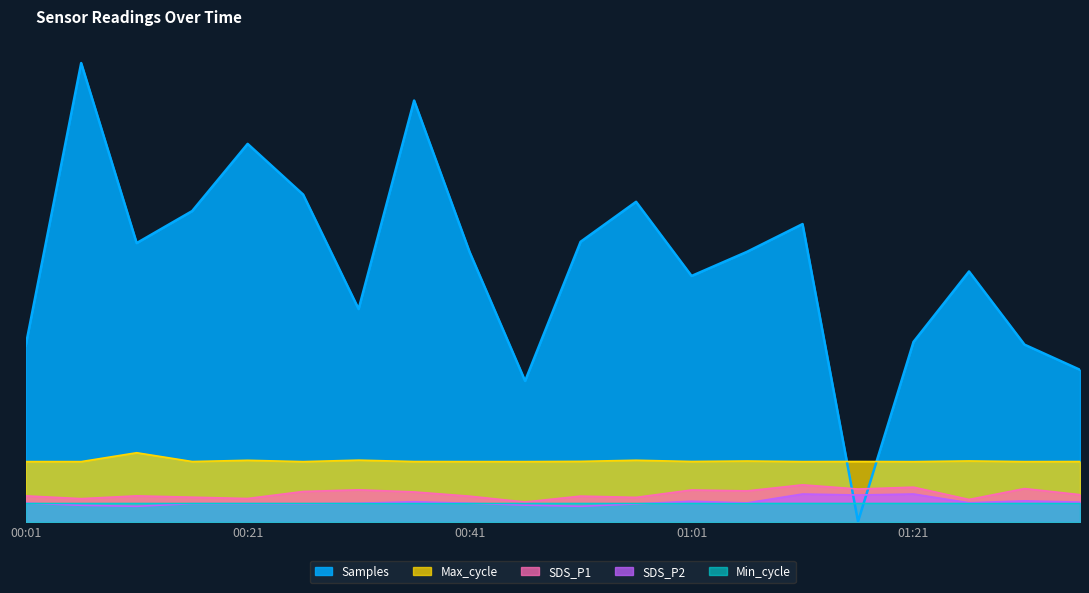

At which category does the chart reach its minimum across all series?

01:16